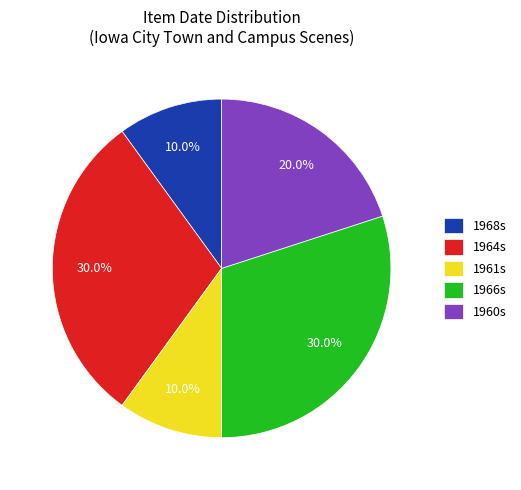

Which has a higher value, 1961s or 1966s?

1966s